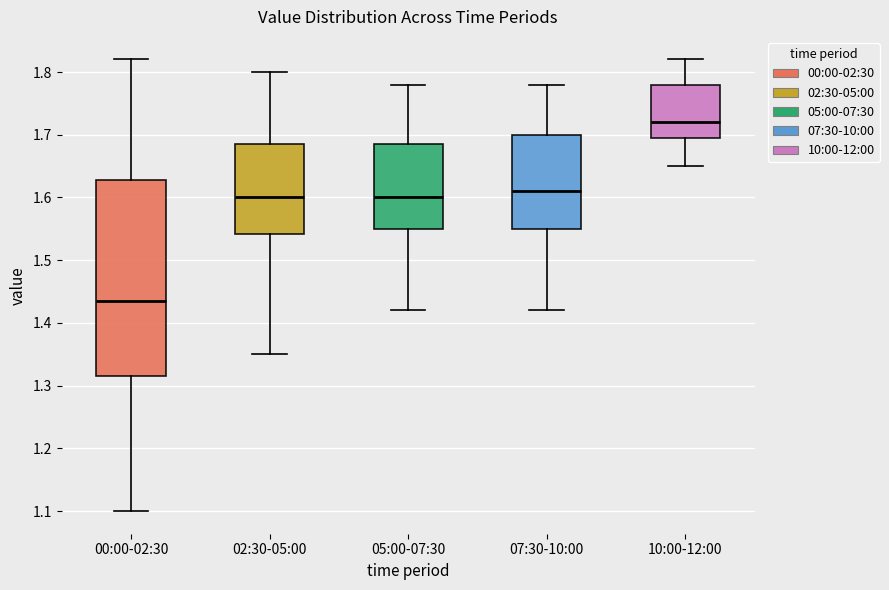

Which box is the tallest, from its lower edge to its upper edge?

00:00-02:30